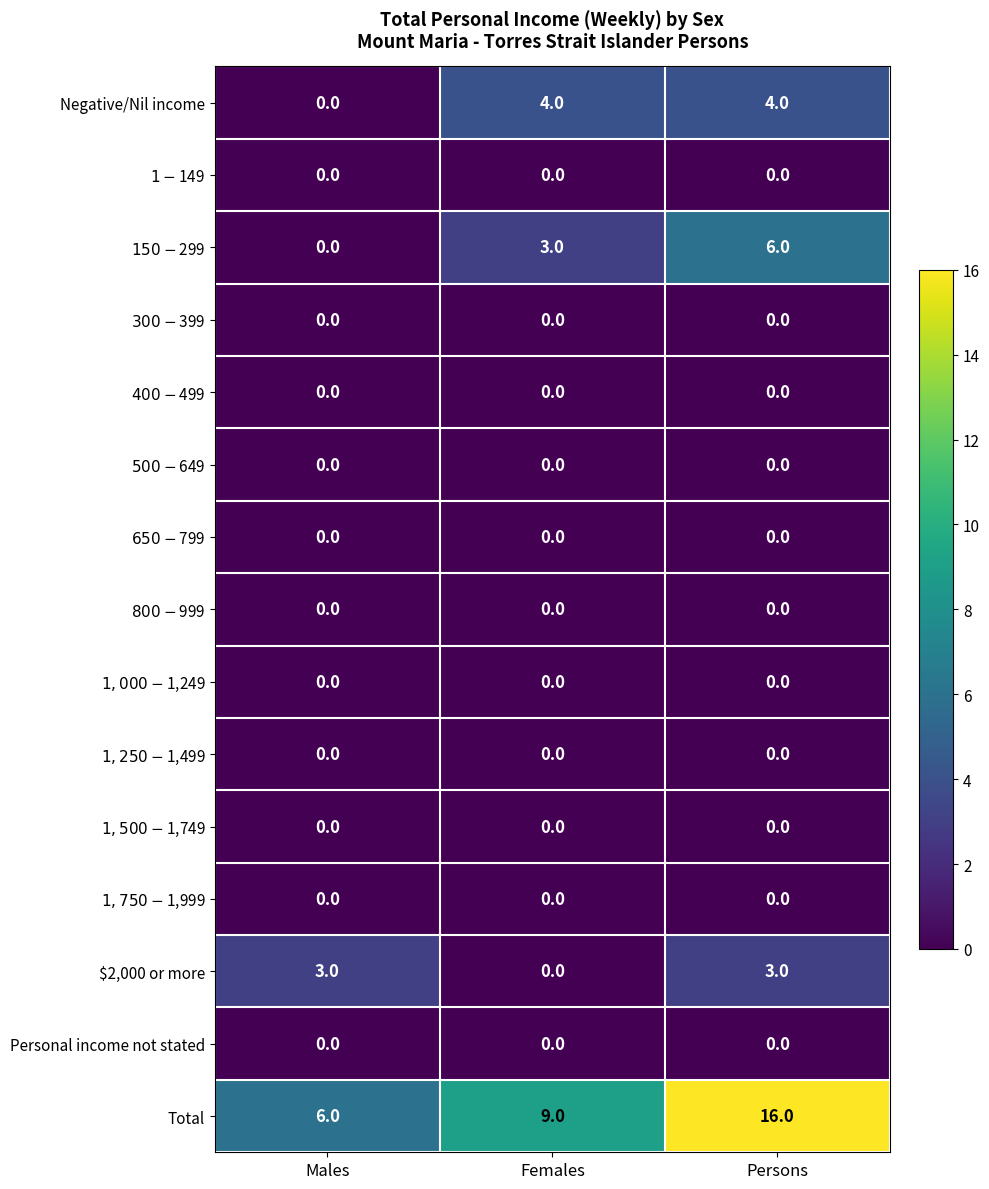

What is the difference between the highest and lowest values at Females?

9